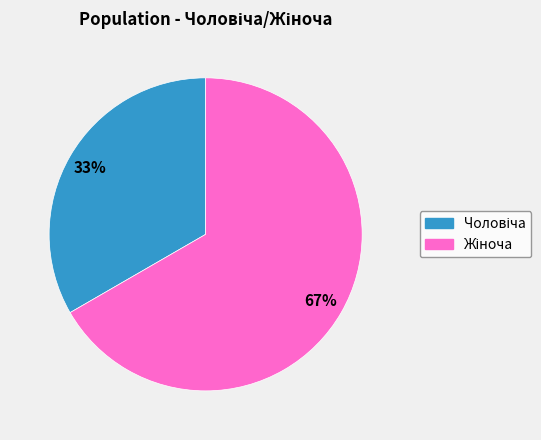

To the nearest percent, what is the average slice percentage?

50%